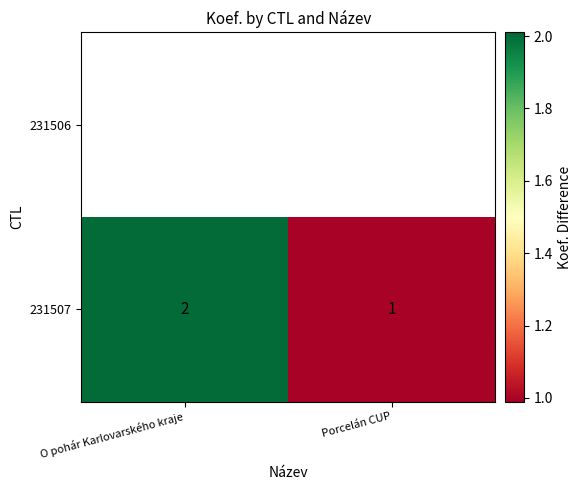

Which category has the lowest value in the 231507 series?

Porcelán CUP